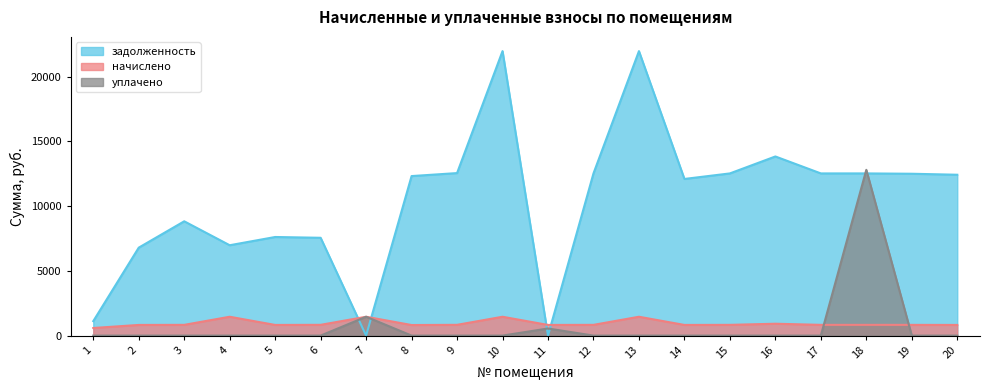

What is the greatest value displayed?

21982.1